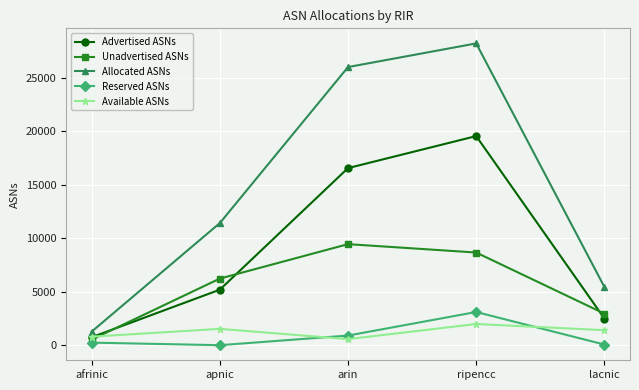

Where is the first local minimum for Available ASNs?

arin